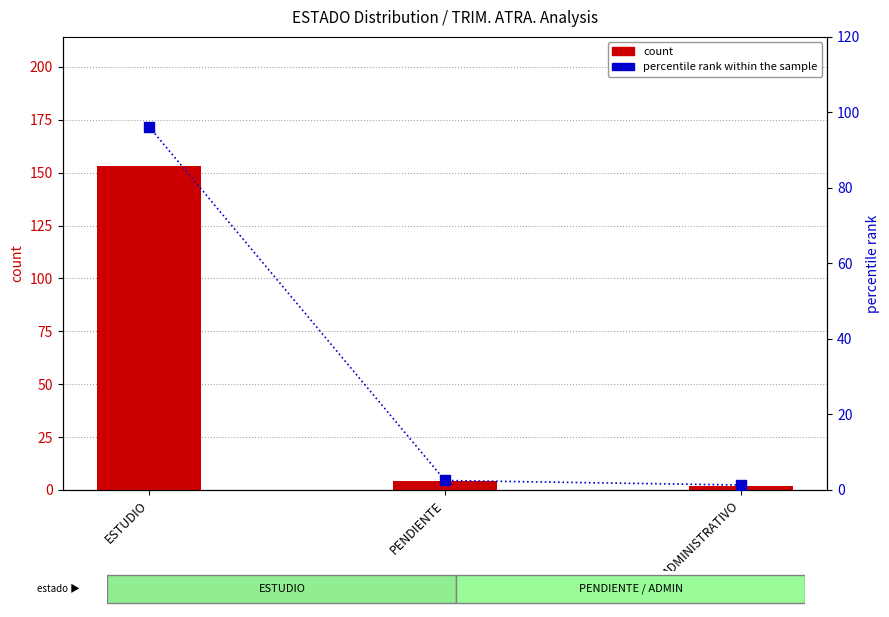

Which series has the largest total across all categories?

count